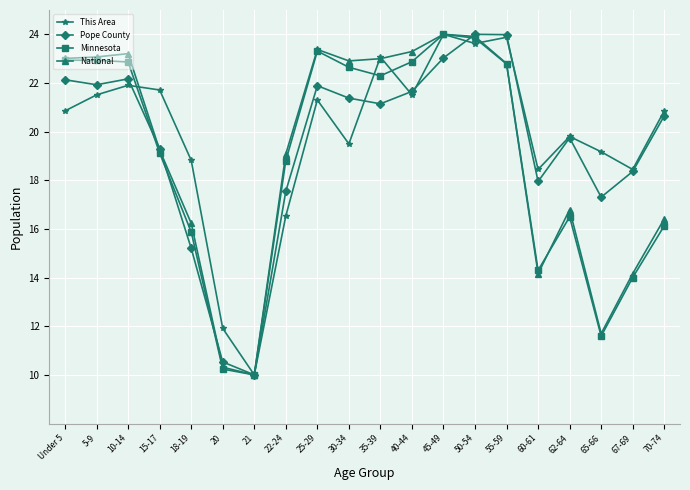

What are all the series names shown in the legend?

This Area, Pope County, Minnesota, National